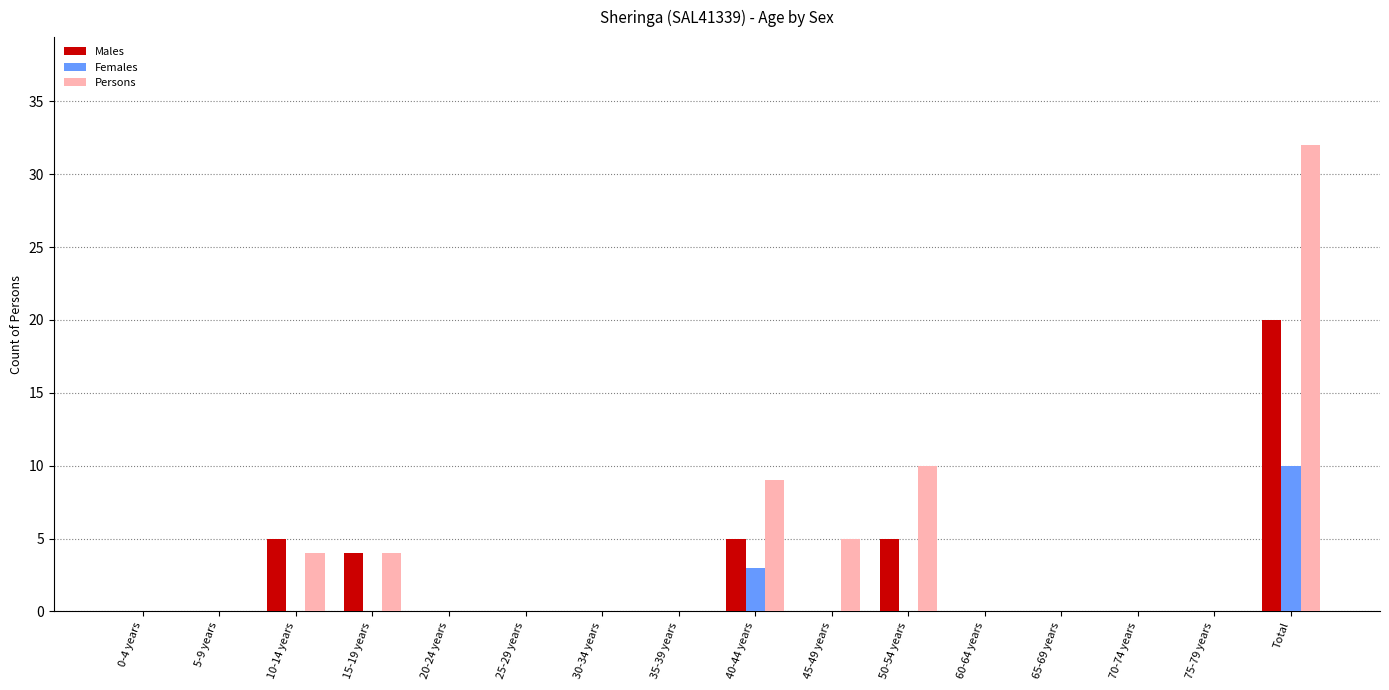

Are the bars grouped side by side (vs. stacked)?

Yes